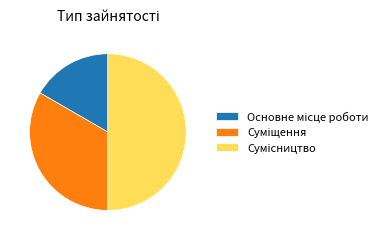

Which category has the biggest portion of the pie?

Сумісництво